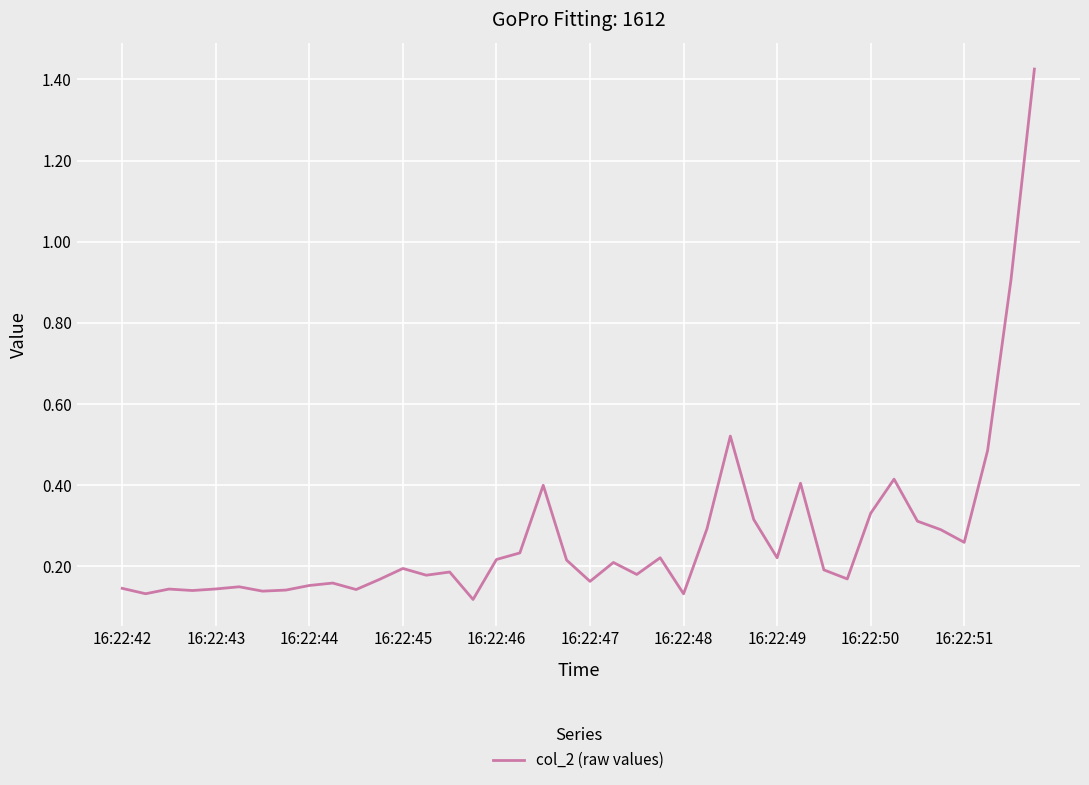

The value at 16:22:50 is 0.2. True or false?

False